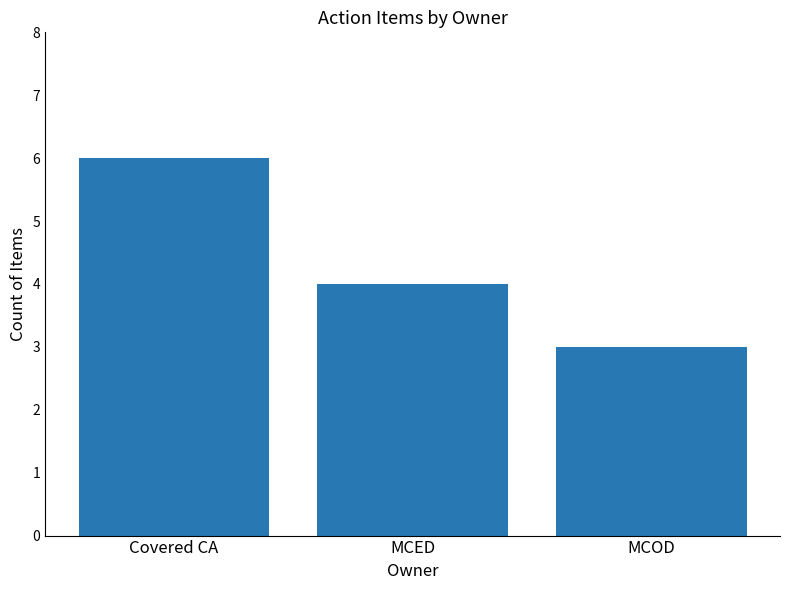

List the labels in order of value, smallest first.

MCOD, MCED, Covered CA